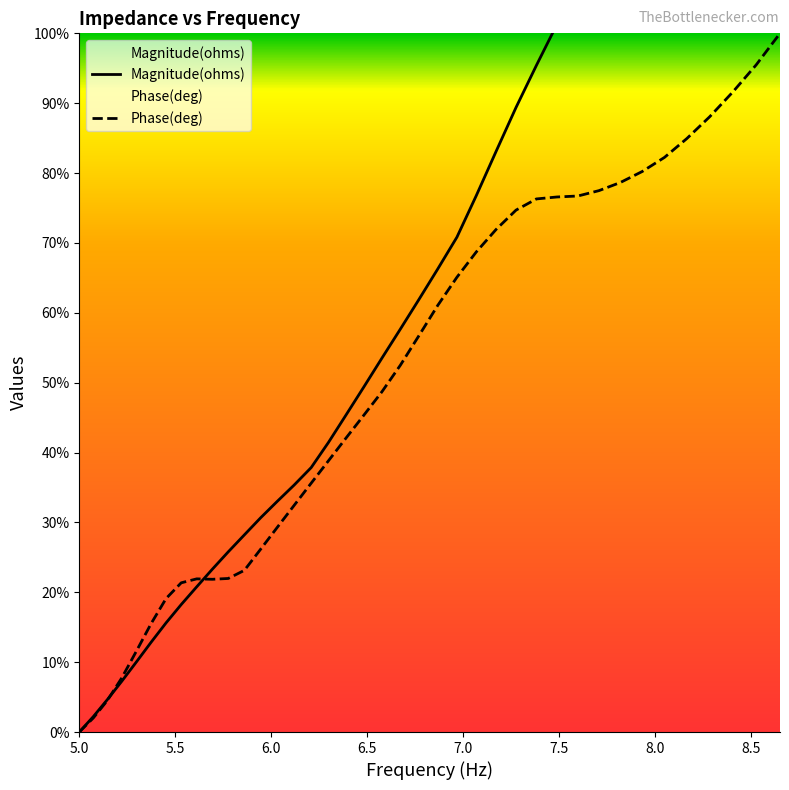

How many interior local valleys does the Phase(deg) series have?

1